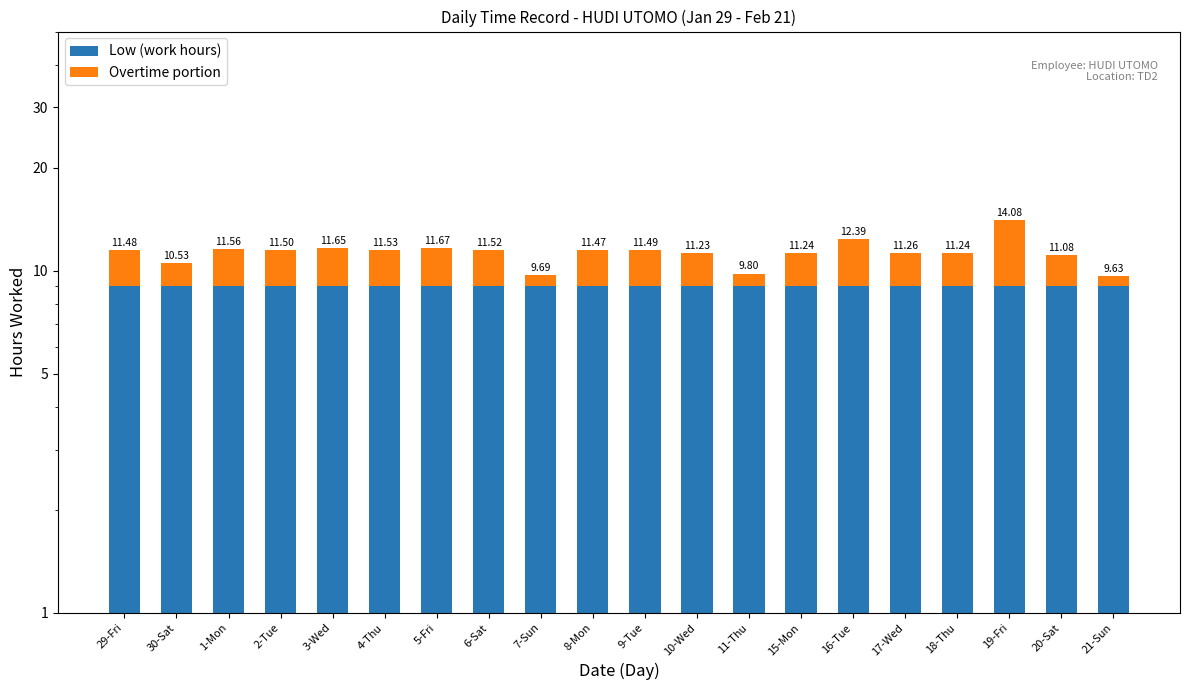

List the series in order of their overall mean, highest first.

Low (work hours), Overtime portion